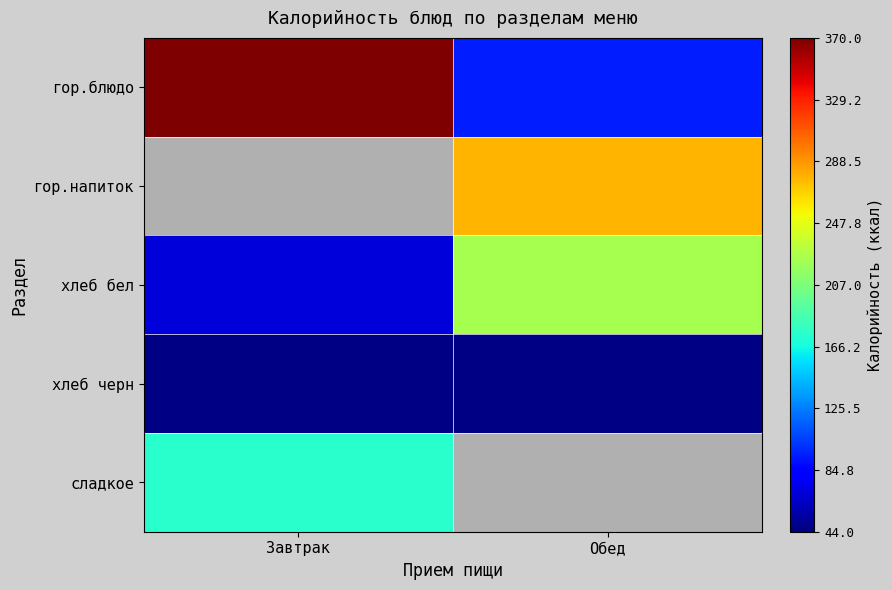

At Обед, list the series in order from smallest to largest.

хлеб черн, гор.блюдо, хлеб бел, гор.напиток, сладкое